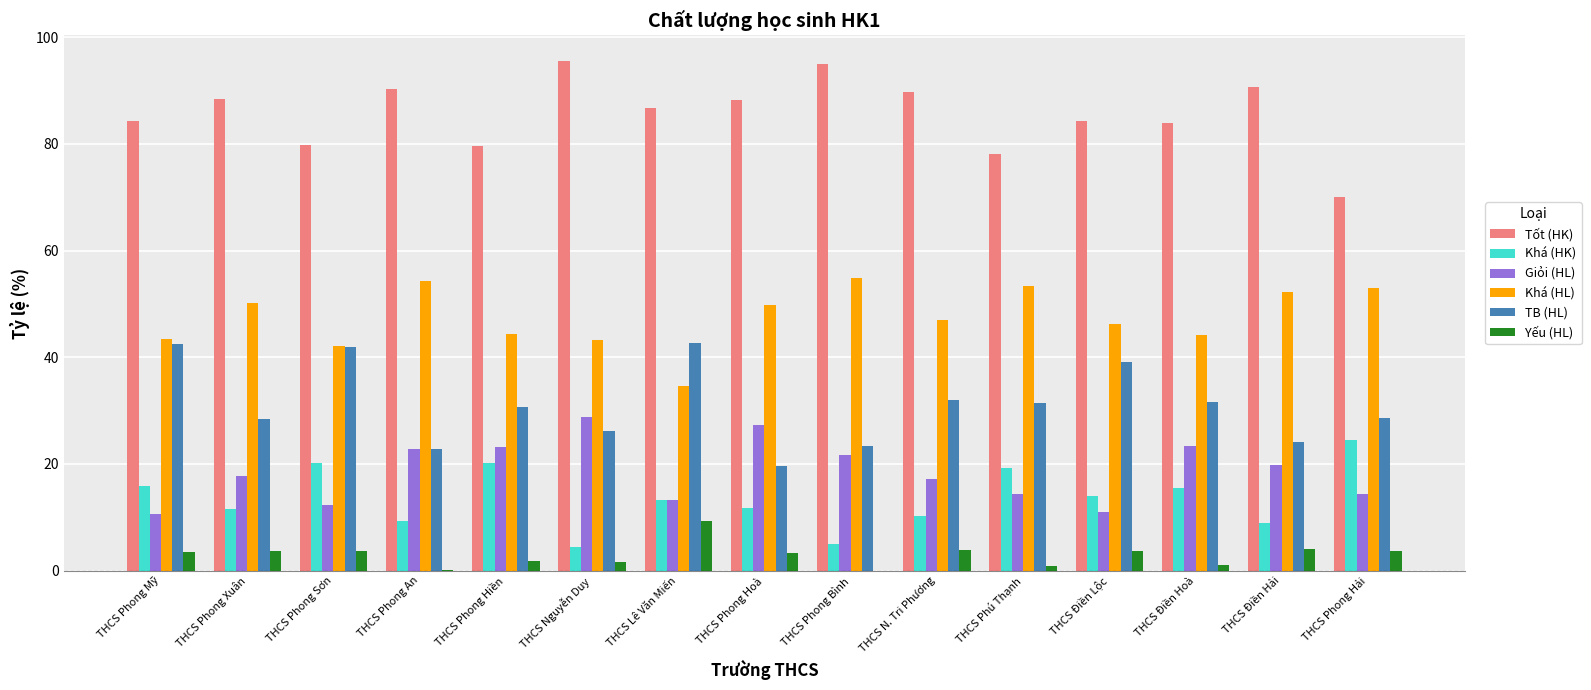

What is the sum of the Khá (HK) values at THCS Nguyễn Duy and THCS Điền Hải?

13.4